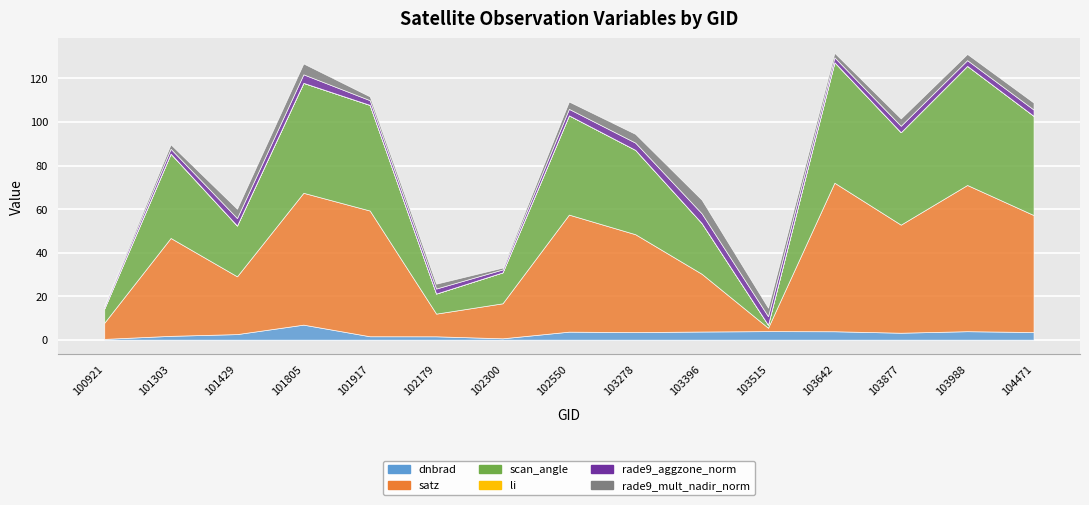

At which label is rade9_aggzone_norm closest to 2?

101917